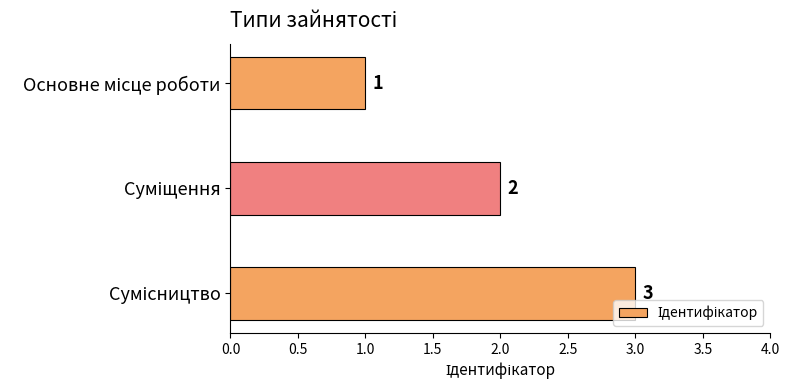

What is the value of the 2nd bar from the top?

2